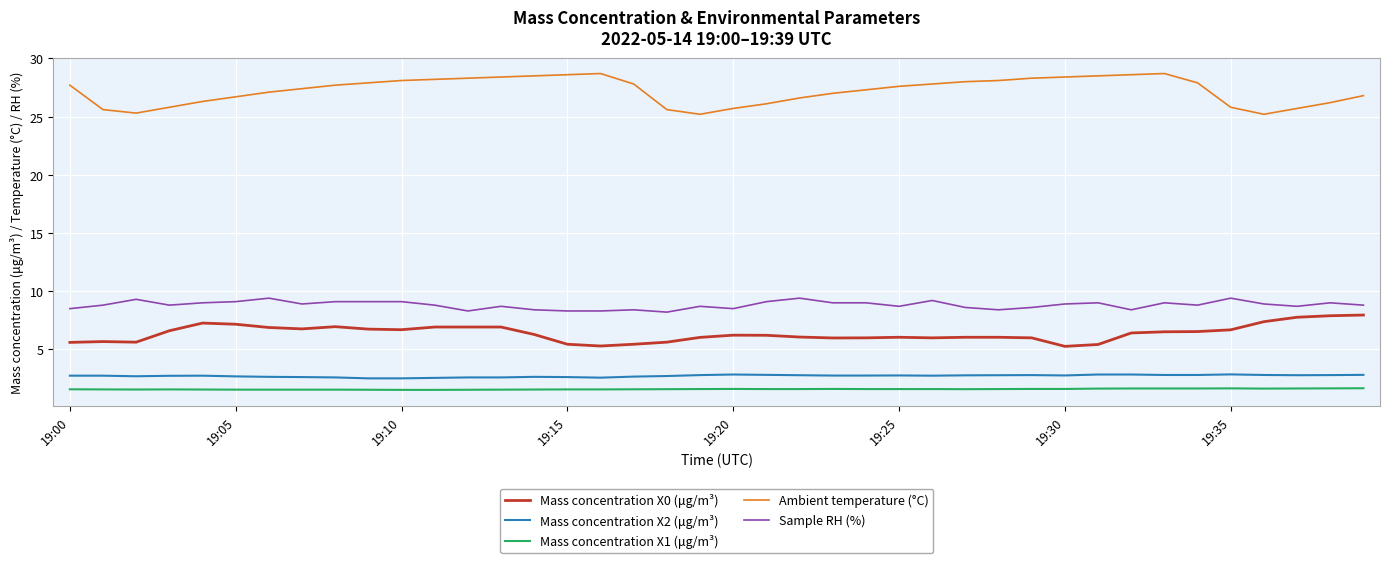

Which series has the largest total across all categories?

Ambient temperature (°C)